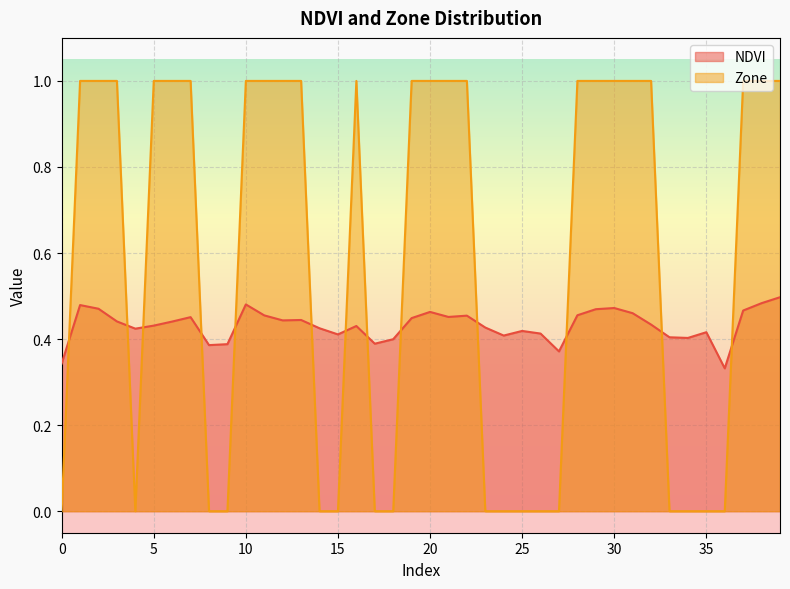

What is the difference between the highest and lowest values at 6?

0.6